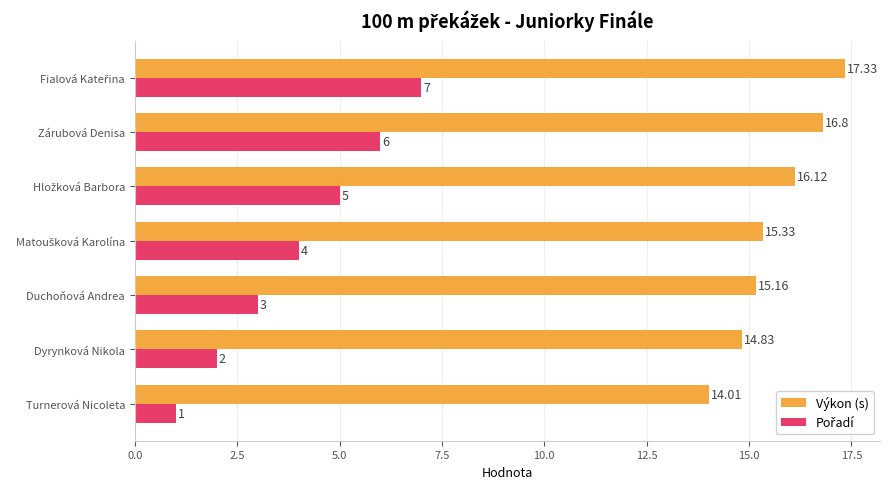

Which series has the largest total across all categories?

Výkon (s)